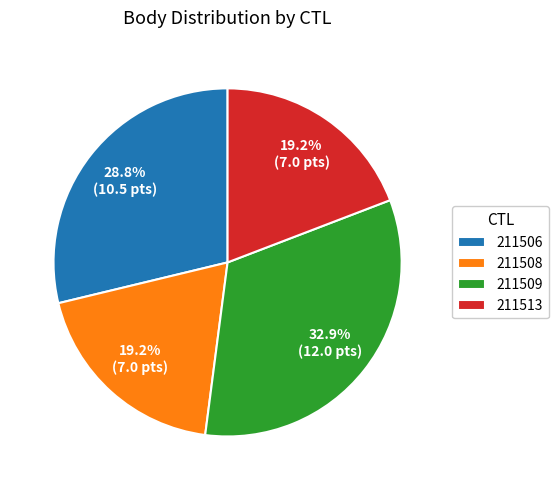

How many slices are in this pie chart?

4